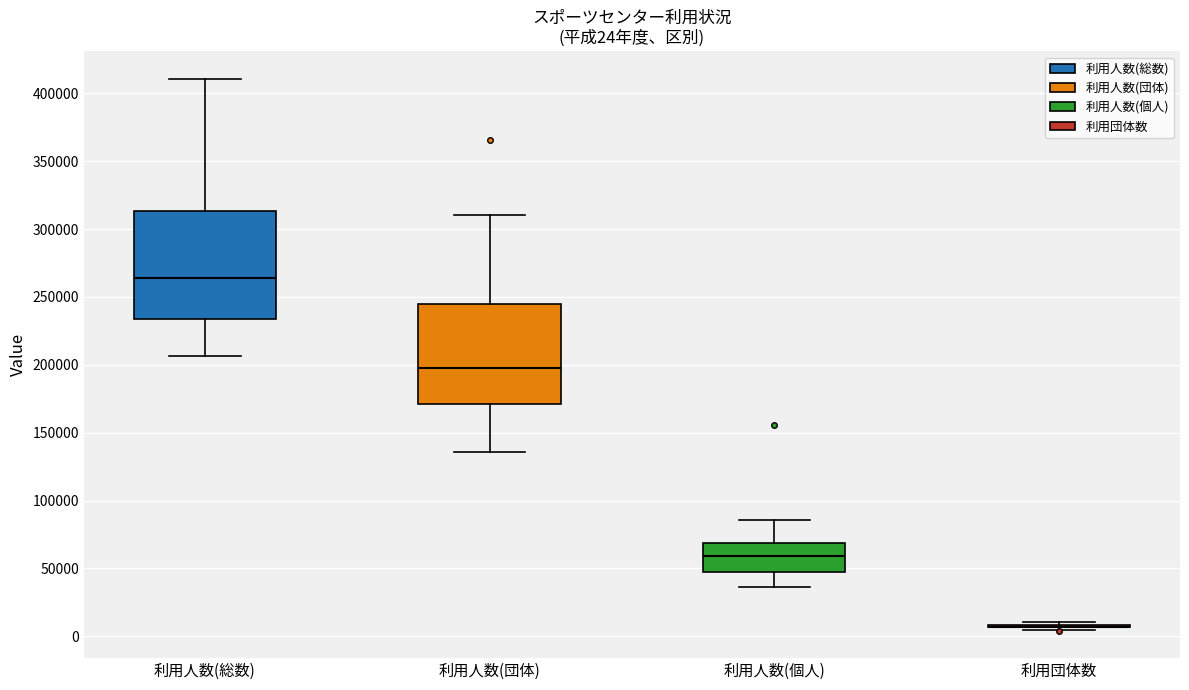

Comparing the boxes themselves (not the whiskers), which one is the tallest?

利用人数(総数)